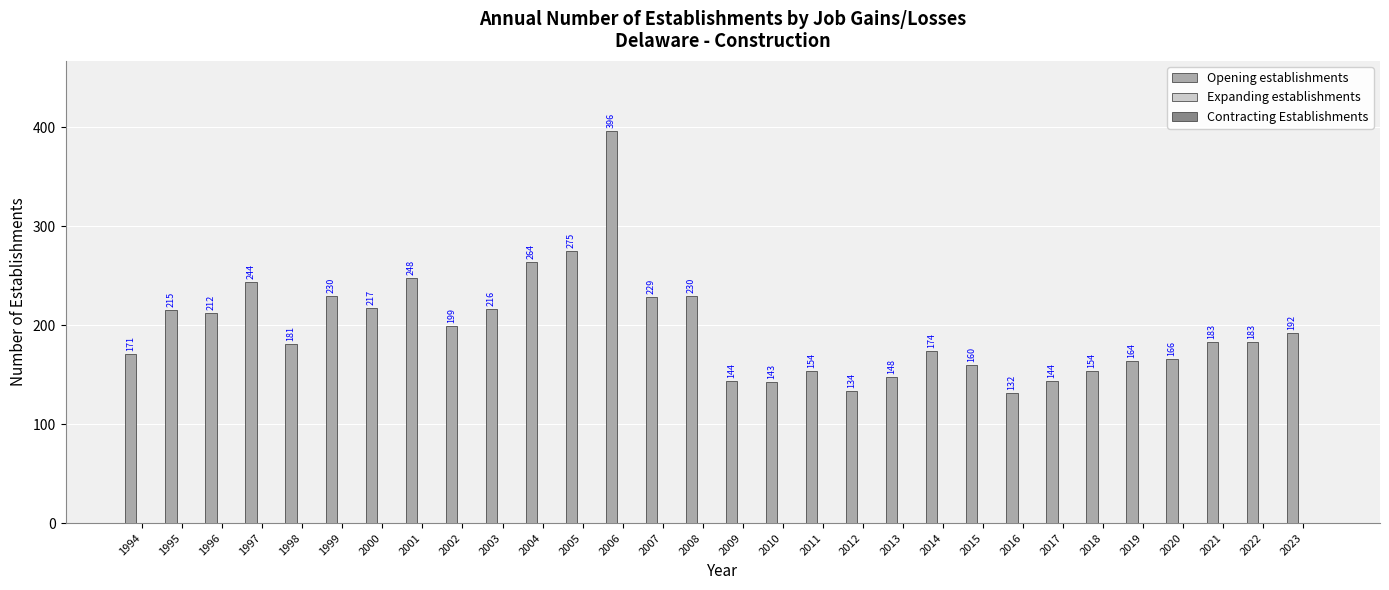

What is the smallest value displayed?

132